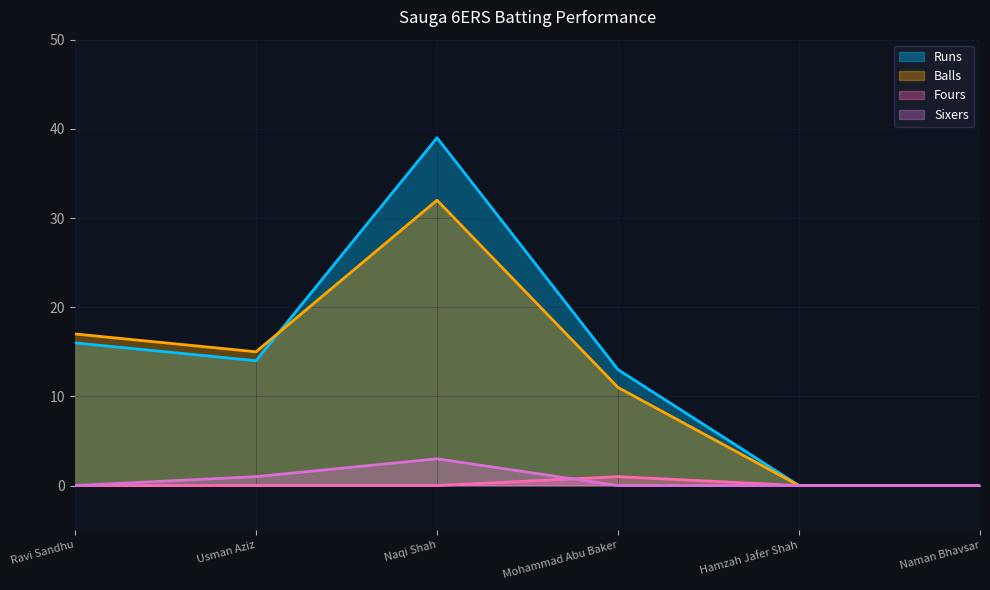

What is the average value of the Balls series?

12